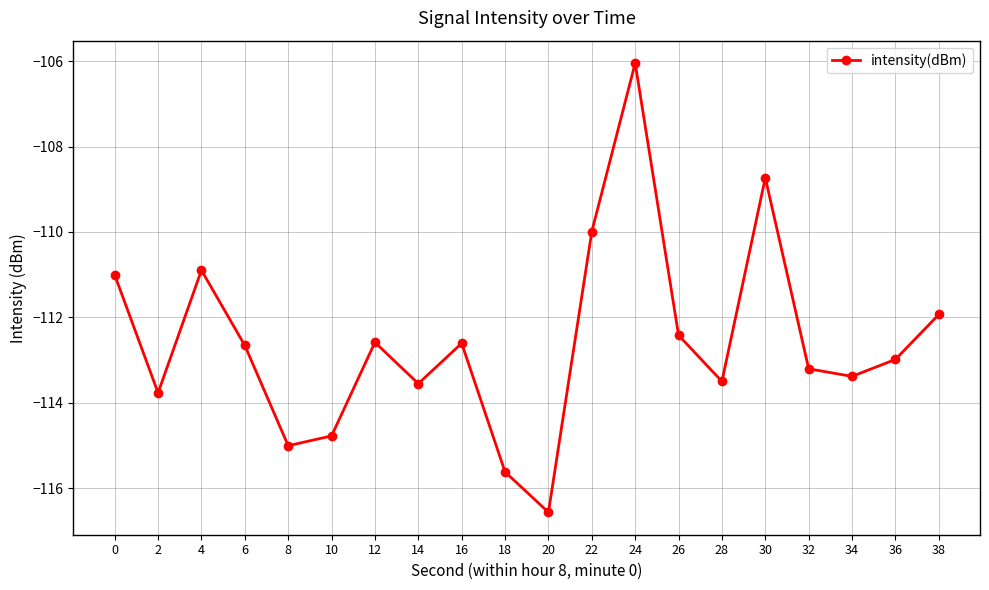

What is the sum of the values at 4 and 24?

-216.9